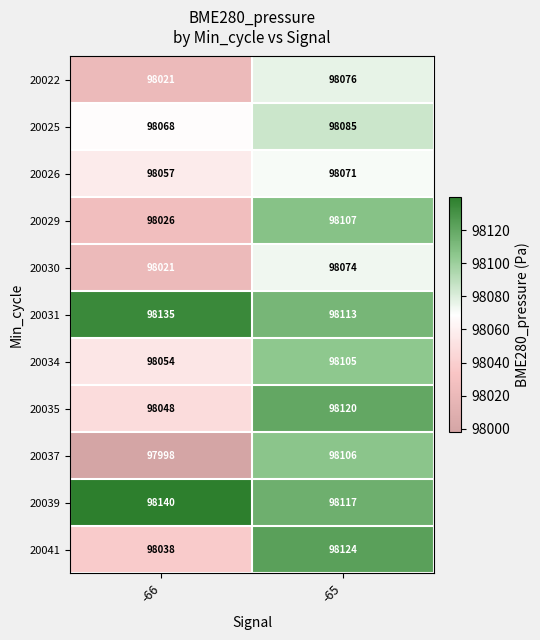

Which series has the largest range (max minus min)?

20037